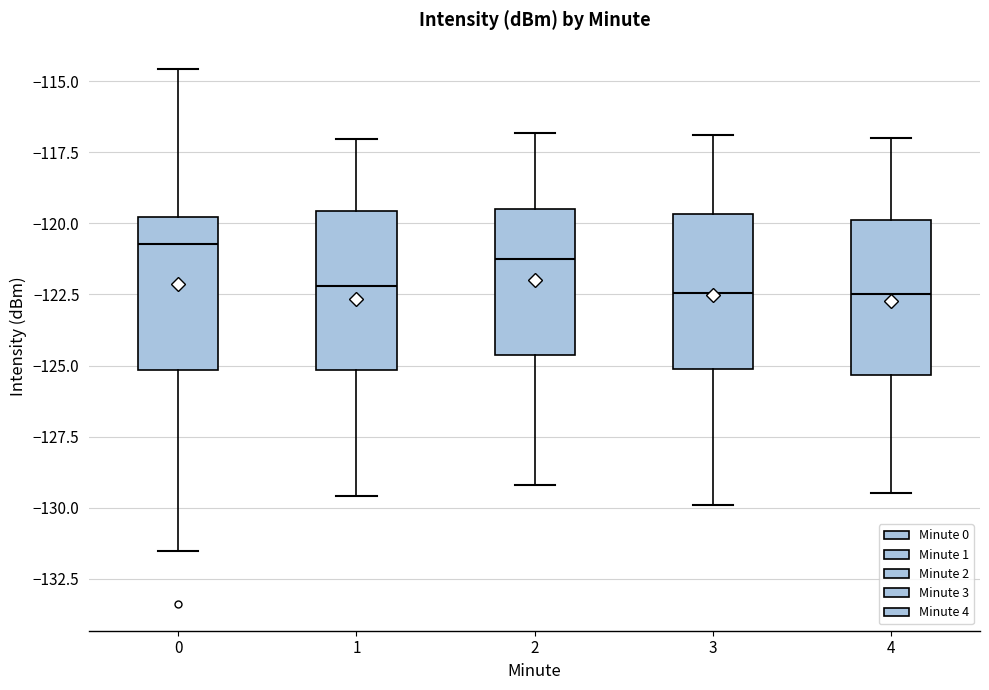

Reading left to right, read every box against the y-axis: the position of its median line, the range the box covers, and the ends of its whiskers. The values are not printed on the chart, so give them approximately, as read against the axis.

0: median -120.5, box -125.0 to -120.0, whiskers -131.5 to -114.5
1: median -122.0, box -125.0 to -119.5, whiskers -129.5 to -117.0
2: median -121.0, box -124.5 to -119.5, whiskers -129.0 to -117.0
3: median -122.5, box -125.0 to -119.5, whiskers -130.0 to -117.0
4: median -122.5, box -125.5 to -120.0, whiskers -129.5 to -117.0